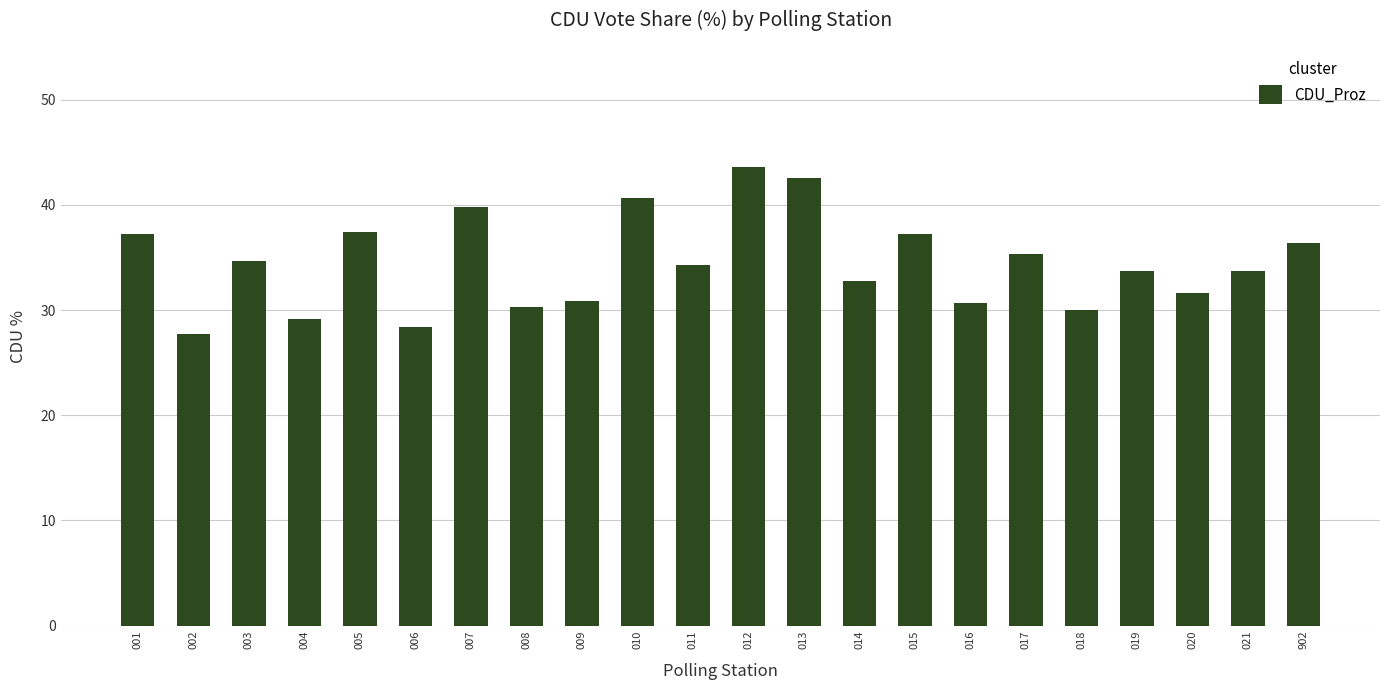

At which category does the chart reach its peak across all series?

012